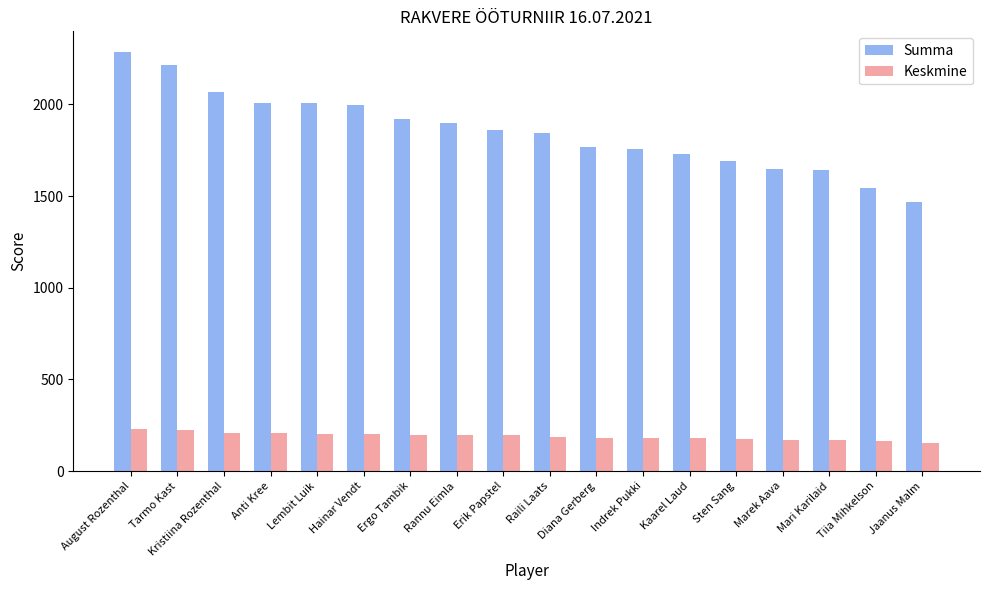

What is the difference between the maximum and minimum values in the Summa series?

819.0